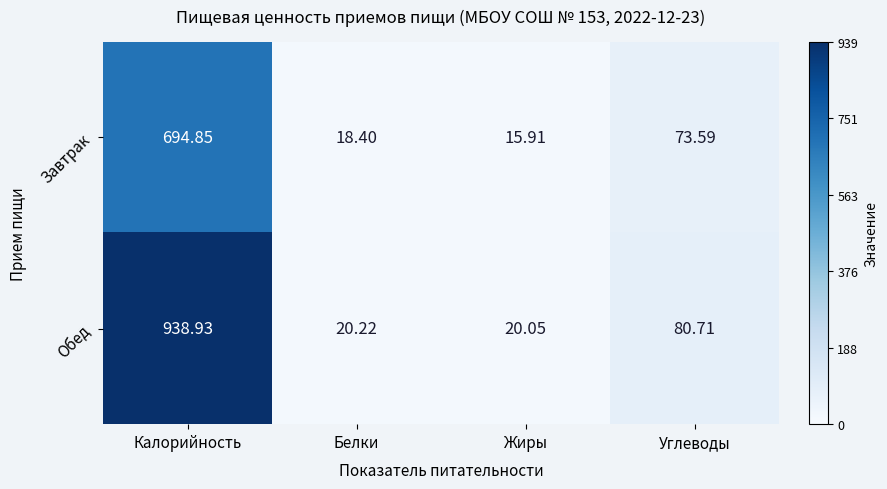

Rank the series by their average value, from highest to lowest.

Обед, Завтрак